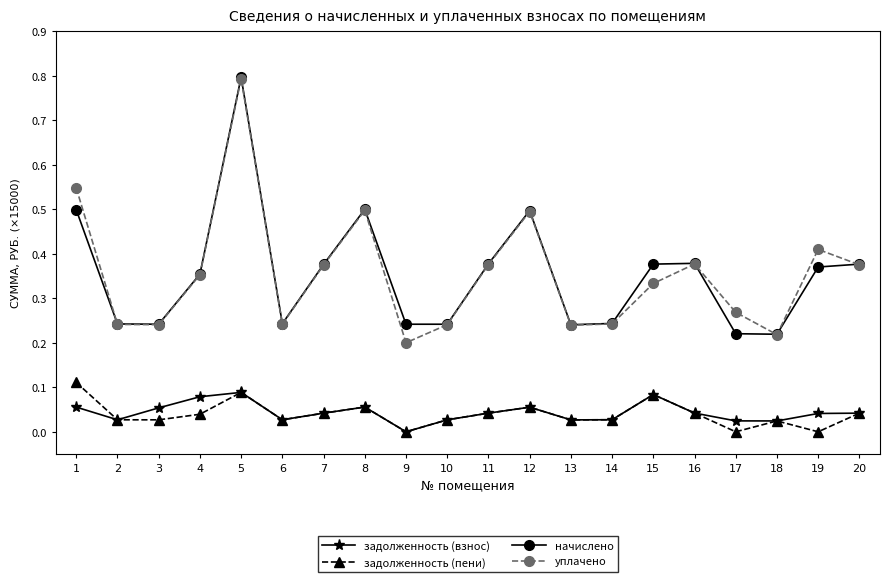

Does the chart display data point markers on the line(s)?

Yes